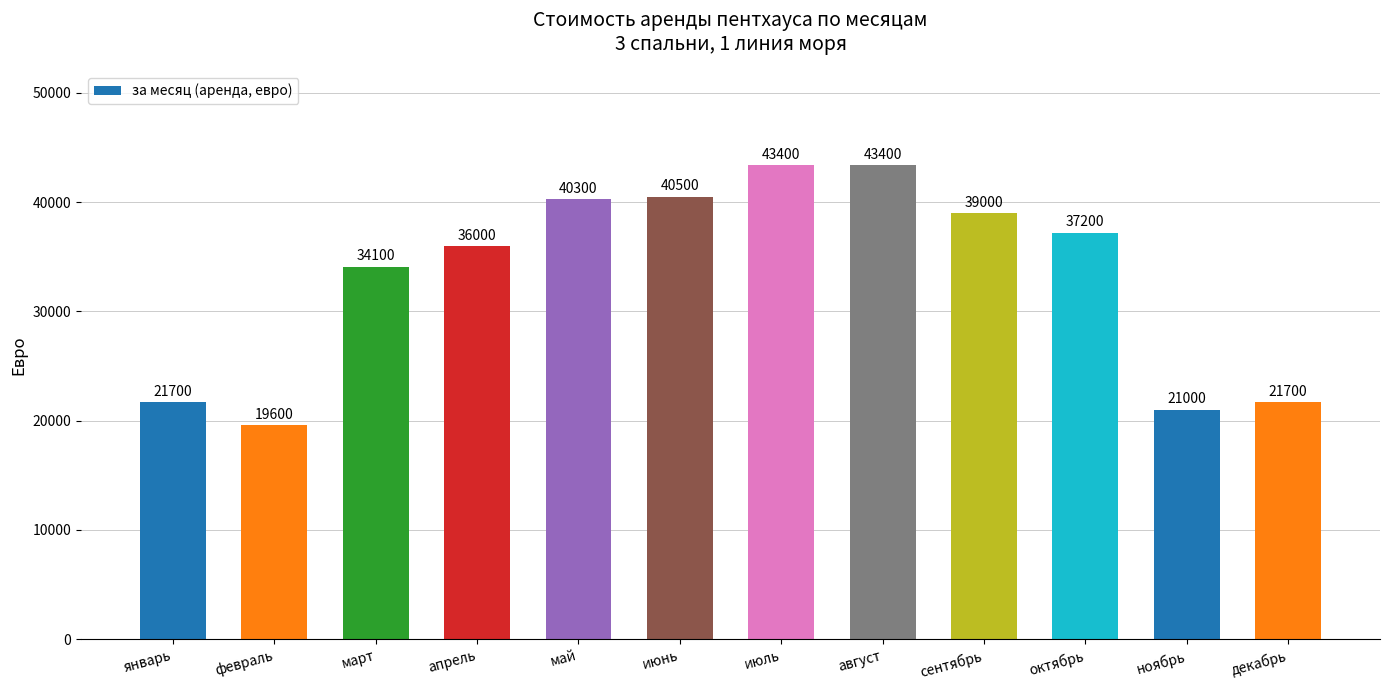

How many data points does each series have?

12